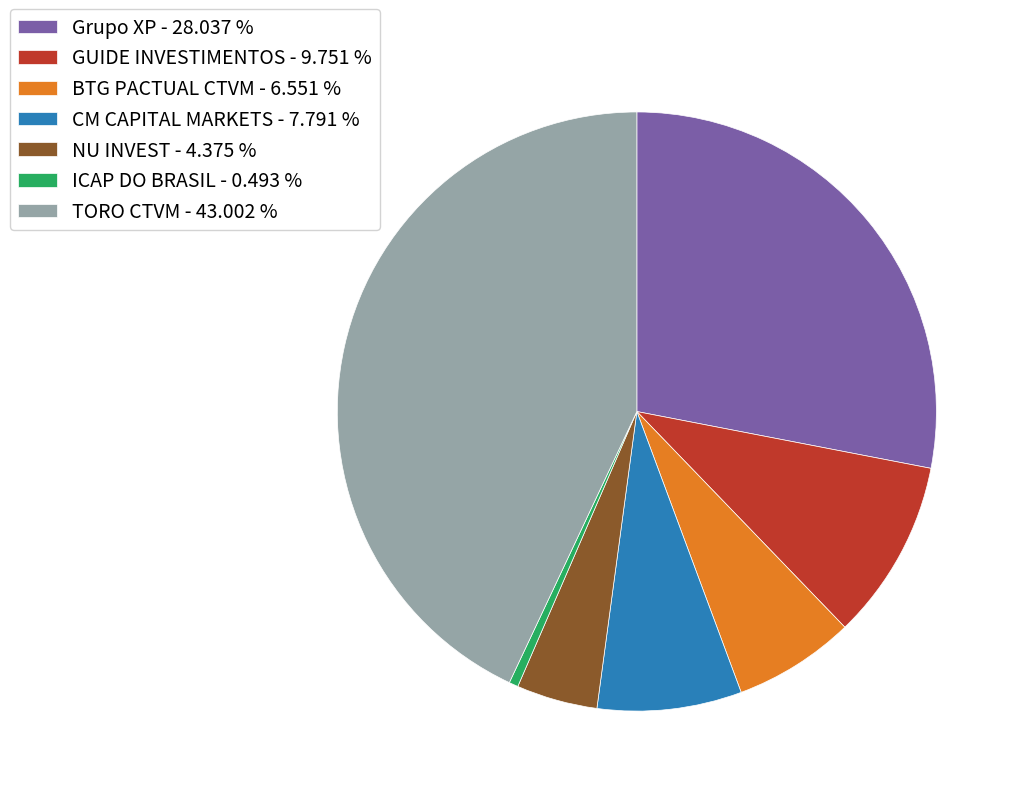

Between NU INVEST - 4.375 % and TORO CTVM - 43.002 %, which is larger?

TORO CTVM - 43.002 %